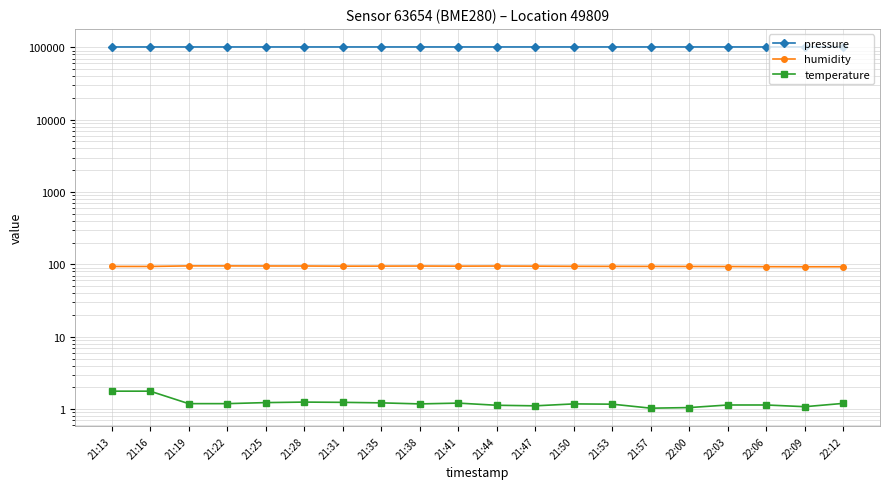

Where is pressure nearest to the value 101183?

21:38